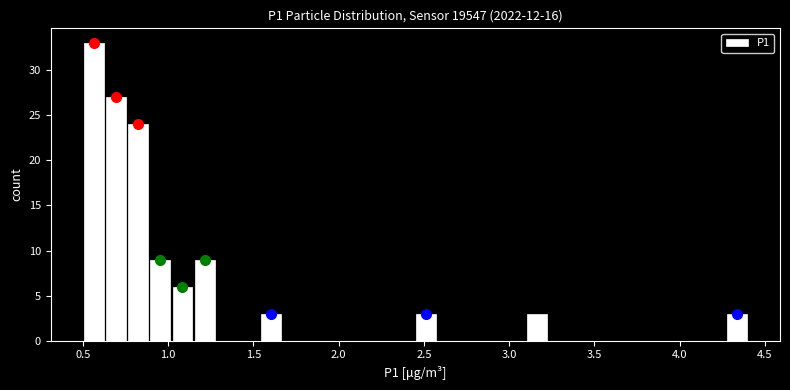

Read against the x-axis, roughly where is the centre of the tallest bar?

0.55